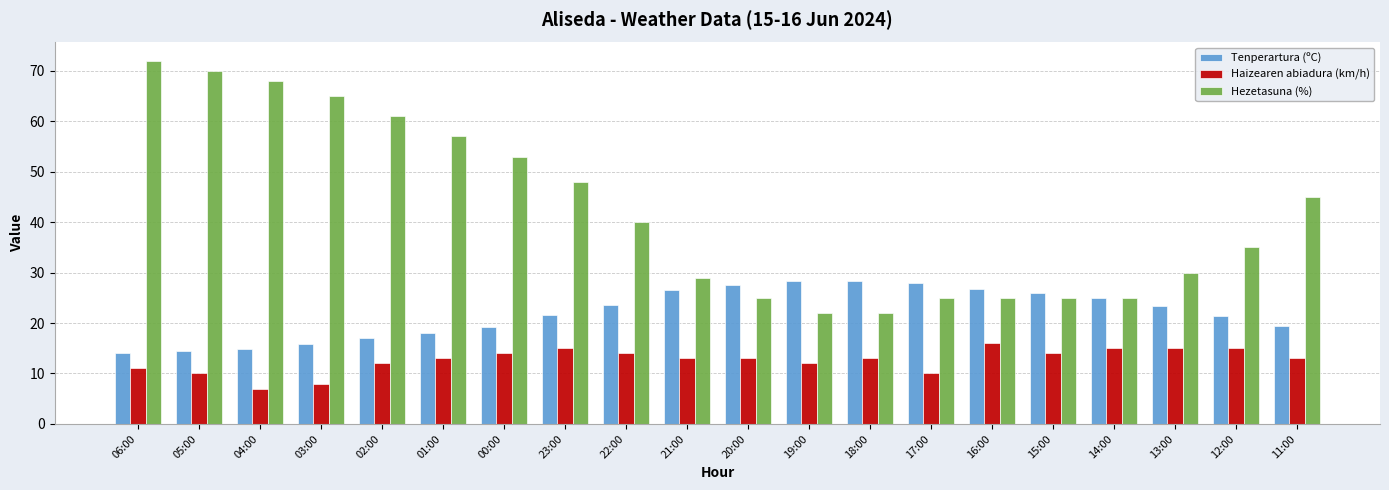

The value of Hezetasuna (%) at 06:00 is 124.1. True or false?

False